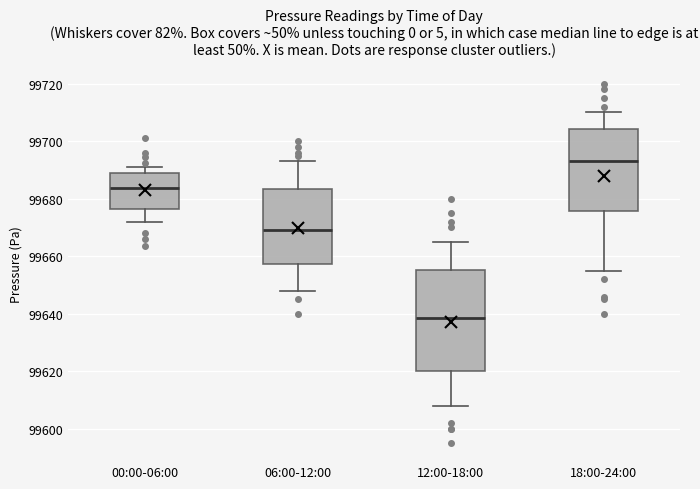

Where does the upper whisker of the box for 18:00-24:00 end on the y-axis? The values are not printed on the chart, so give them approximately, as read against the axis.

99710